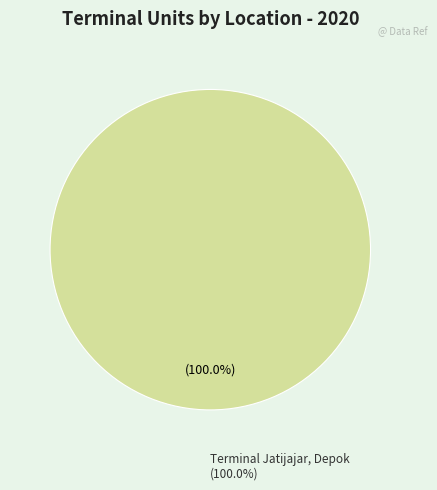

Is there any slice that represents more than half of the pie?

Yes